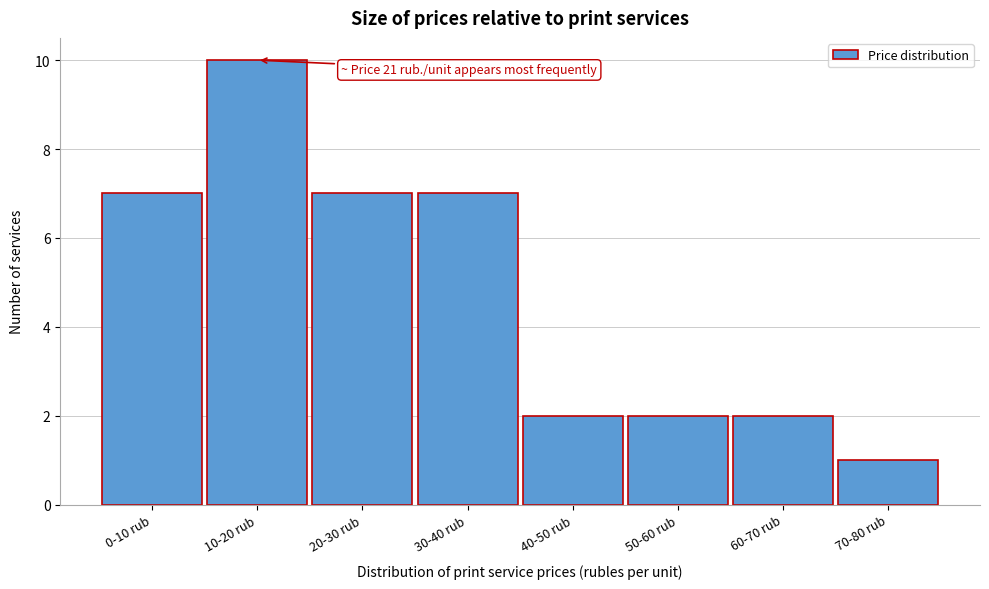

Reading left to right, list all the values displayed in this chart.

7	10	7	7	2	2	2	1